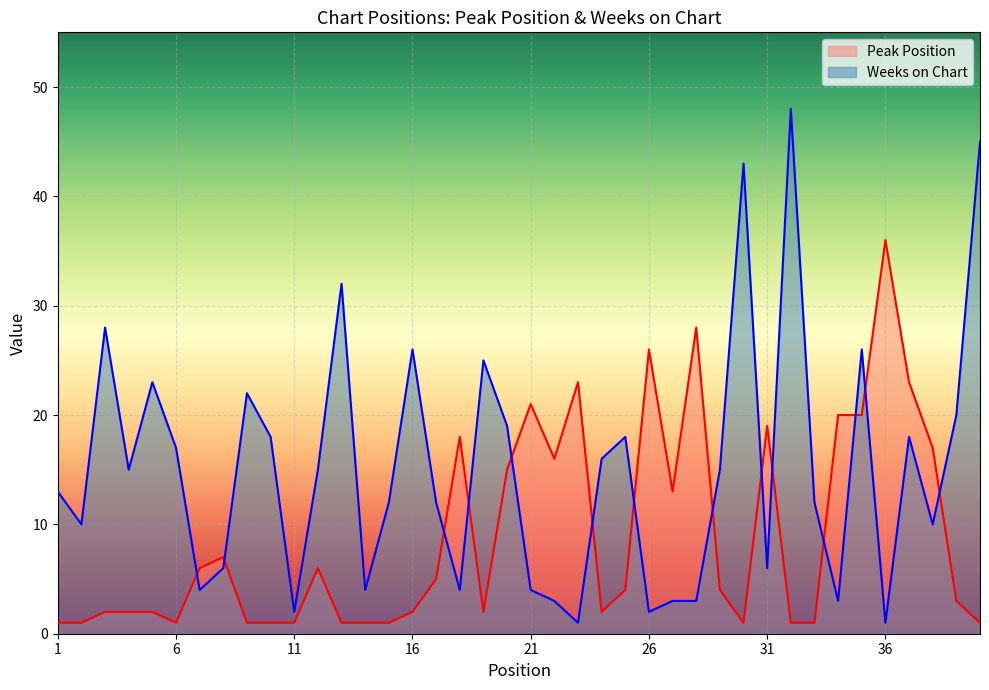

Rank the series by their average value, from lowest to highest.

Peak Position, Weeks on Chart